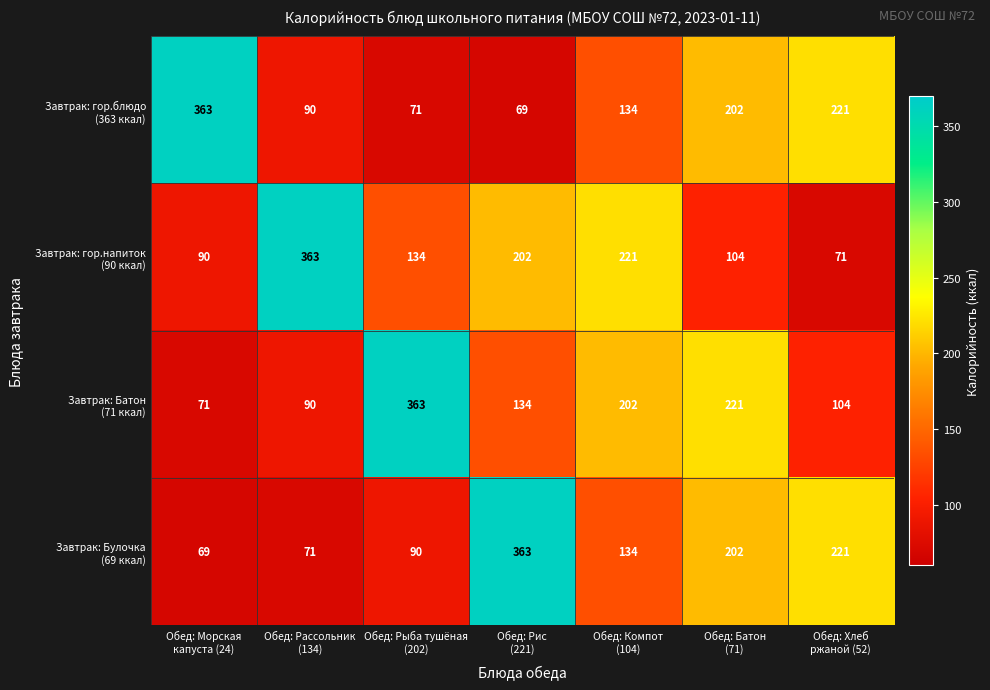

What is the maximum value shown in the chart?

363